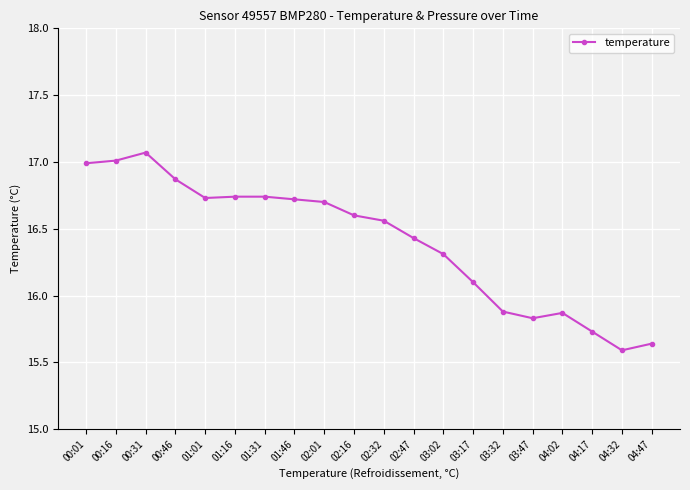

True or false: there are more than 0 points higher than both neighbors.

True